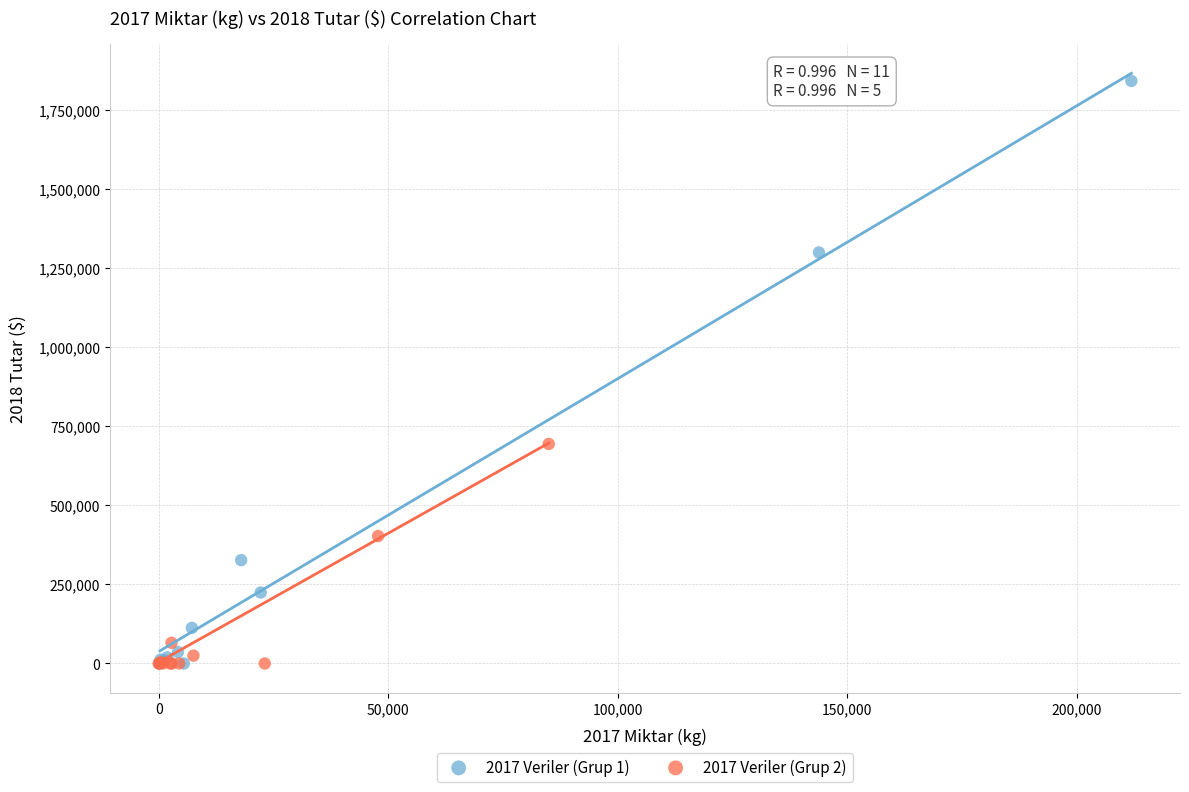

Which series contains the highest Y value?

2017 Veriler (Grup 1)